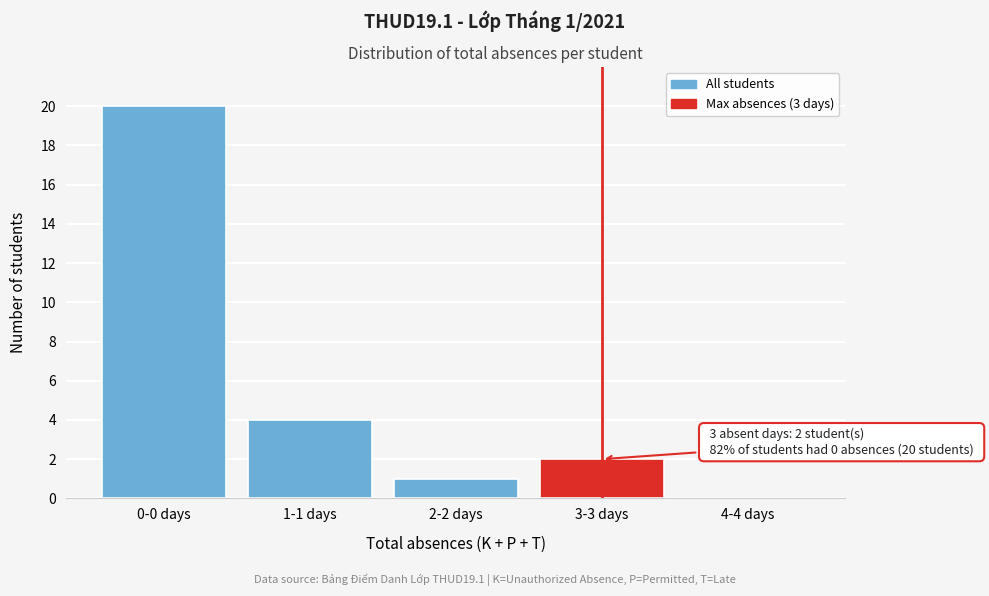

Reading left to right, extract all data points from this chart.

0-0 days=20	1-1 days=4	2-2 days=1	3-3 days=2	4-4 days=0